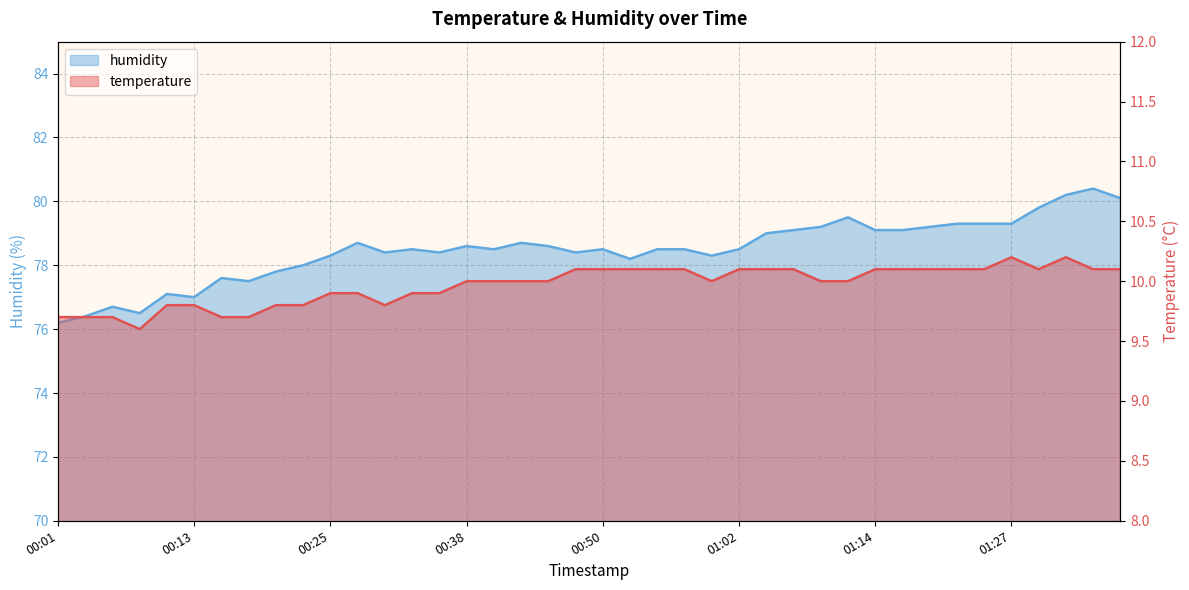

What are all the series names shown in the legend?

temperature, humidity